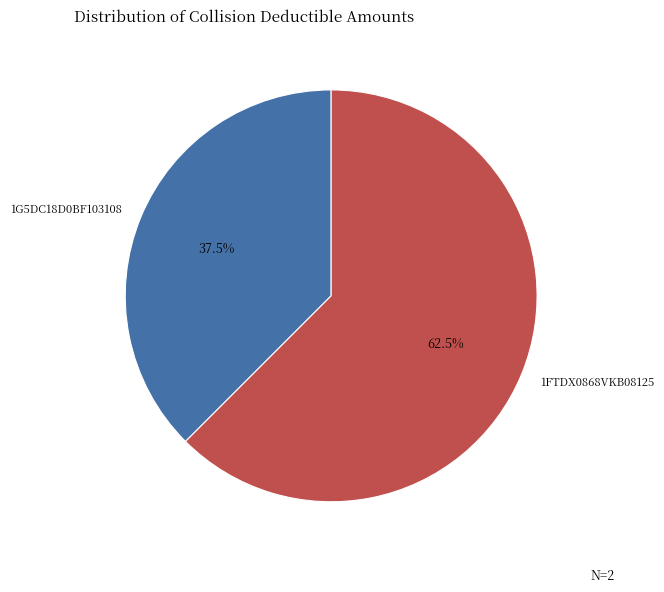

Rank the categories by value from lowest to highest.

1G5DC18D0BF103108, 1FTDX0868VKB08125